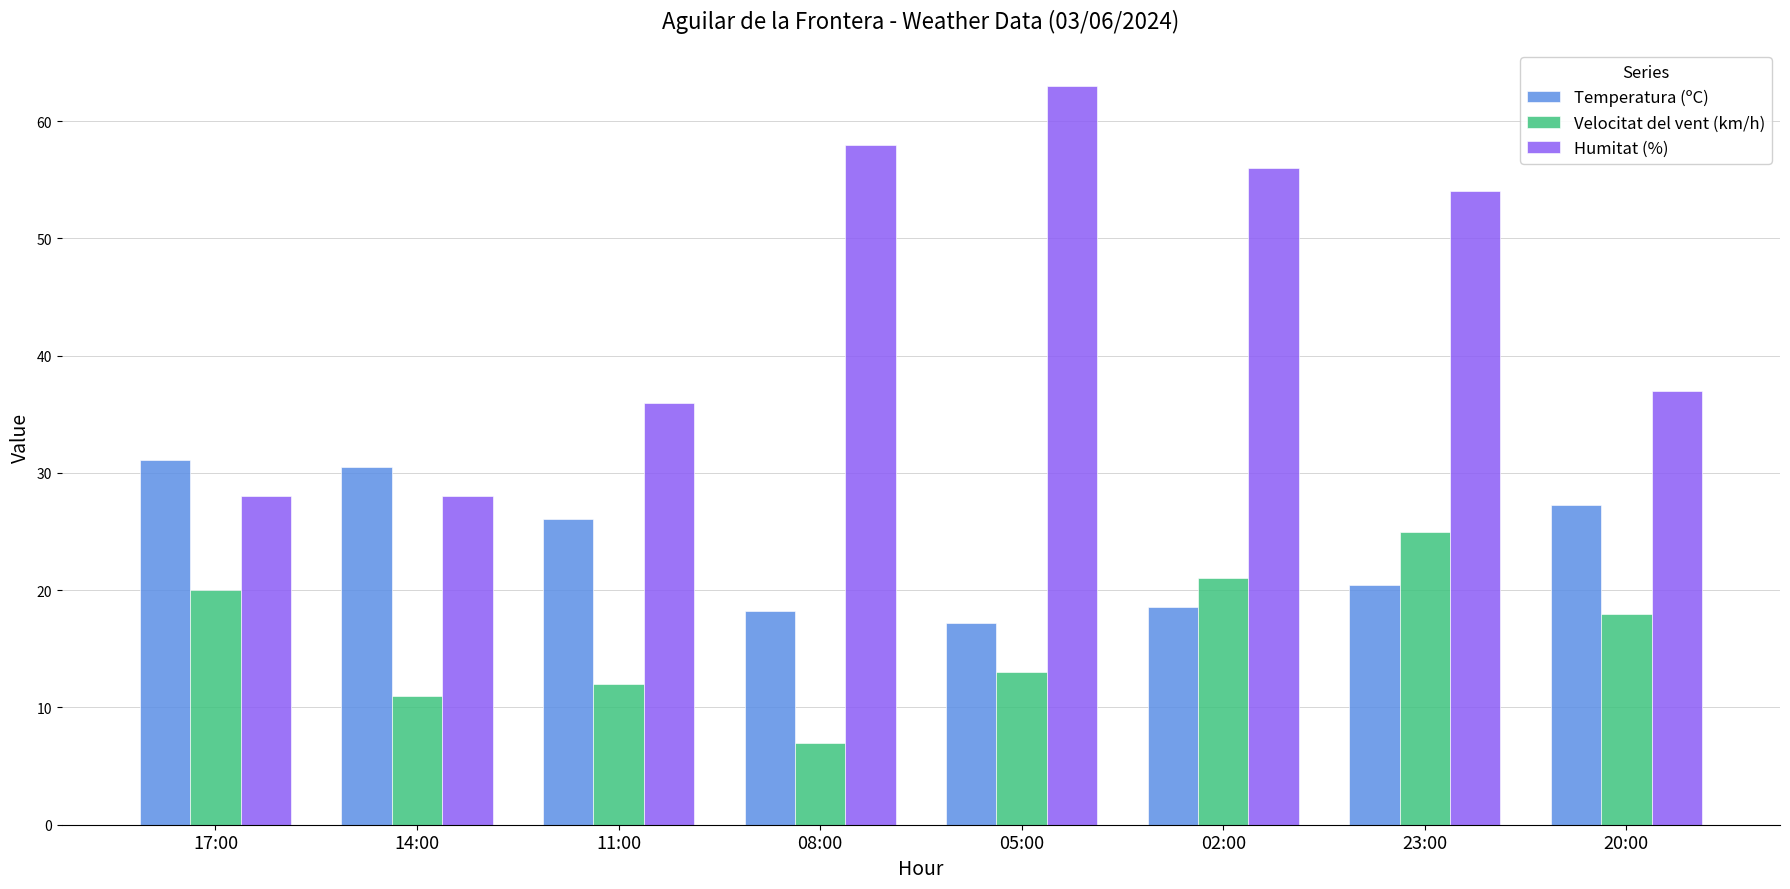

What is the maximum value shown in the chart?

63.0